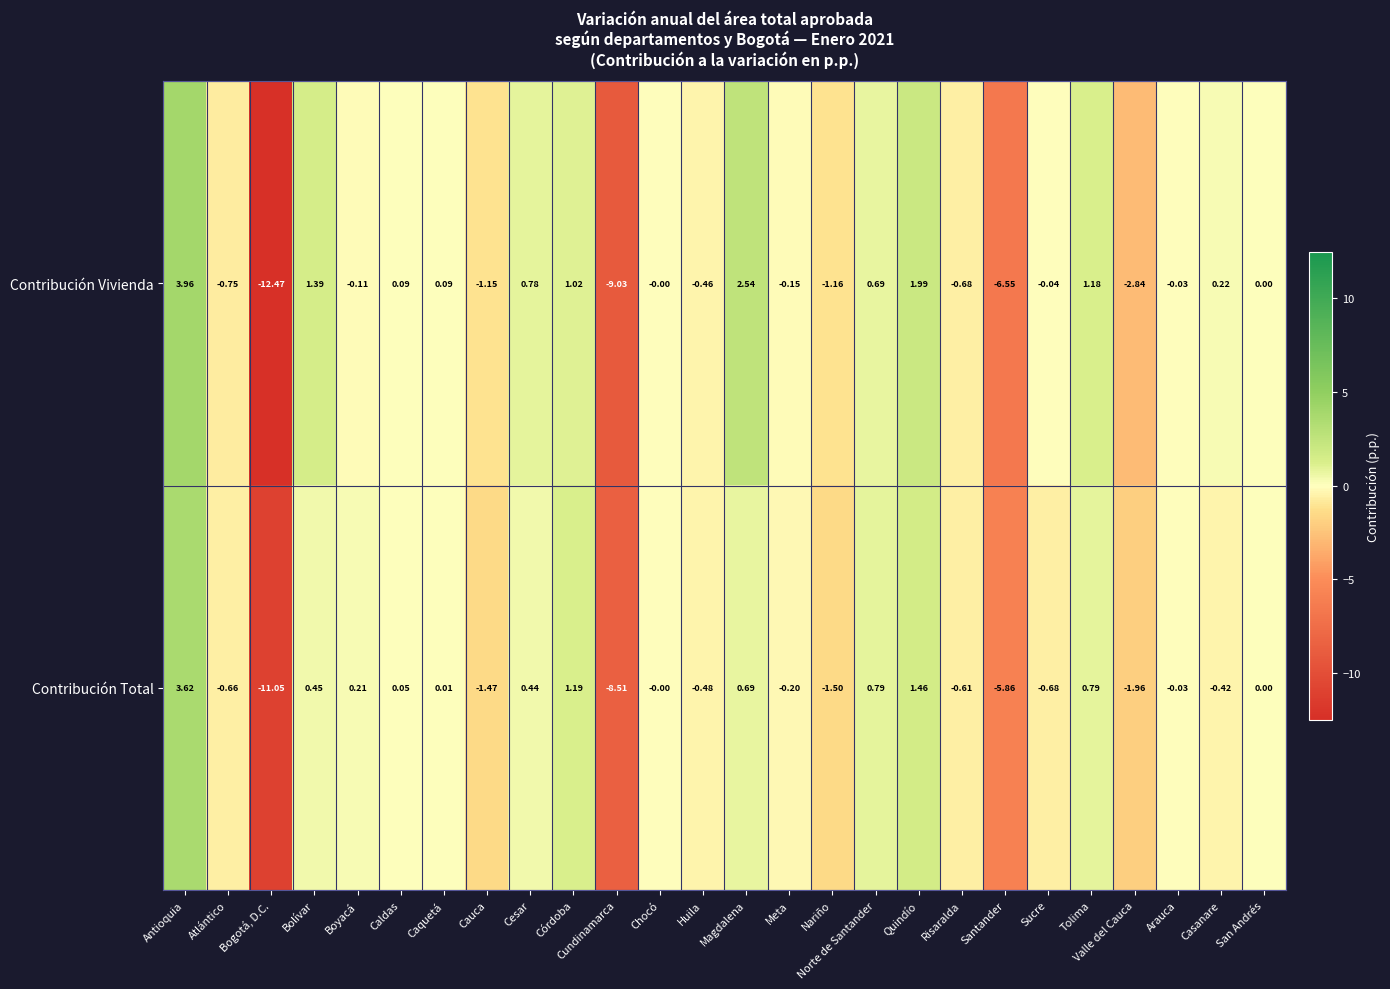

At which category is the sum across all series the highest?

Antioquia